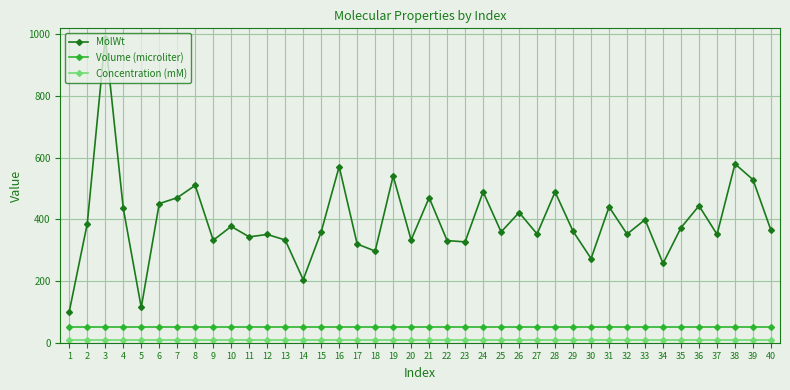

True or false: Volume (microliter) and MolWt intersect in this chart.

False